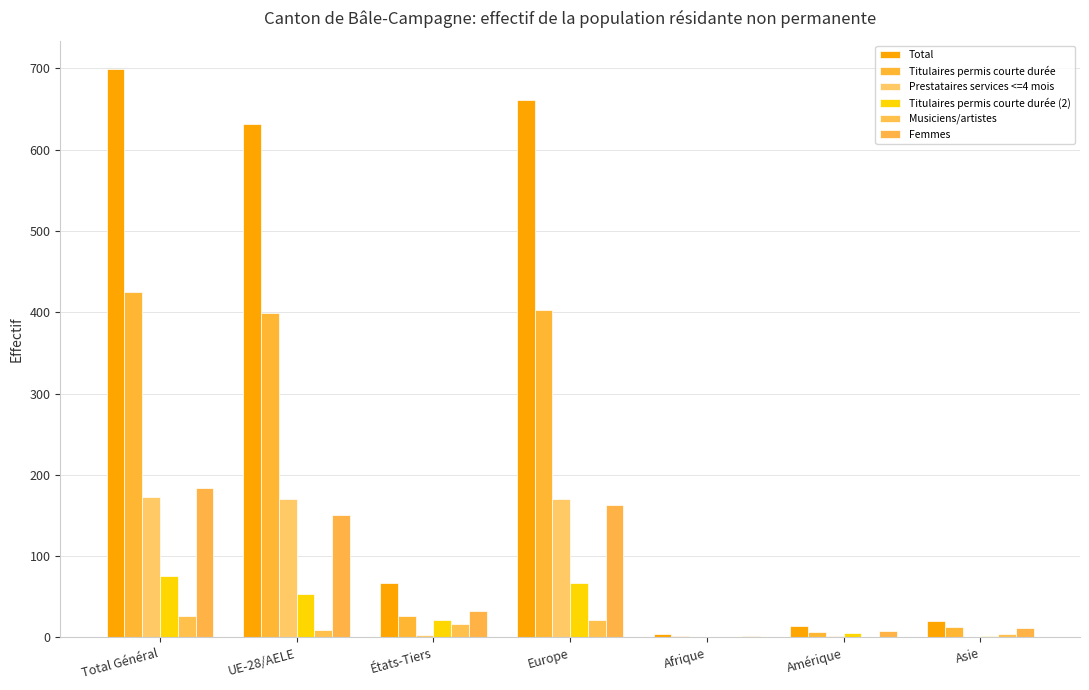

What is the sum of all Prestataires services <=4 mois values?

519